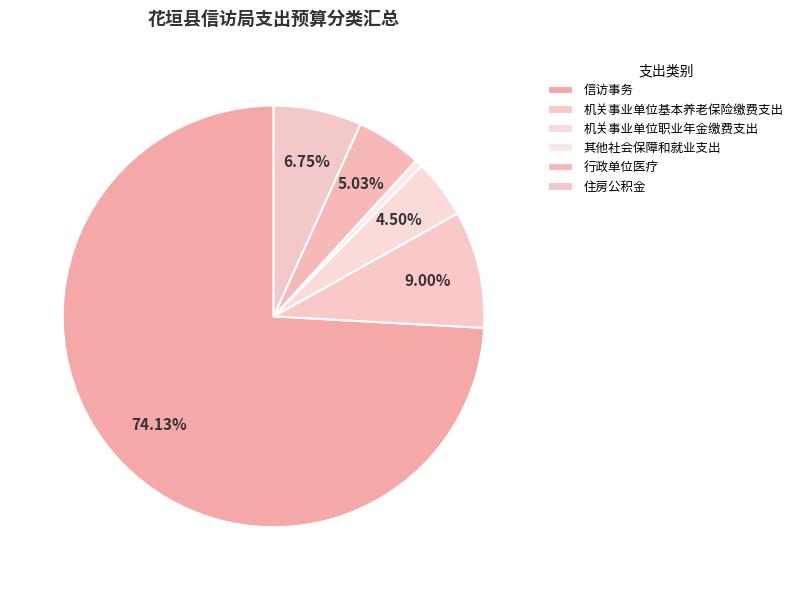

The 机关事业单位基本养老保险缴费支出 slice represents 9% of the pie. True or false?

True